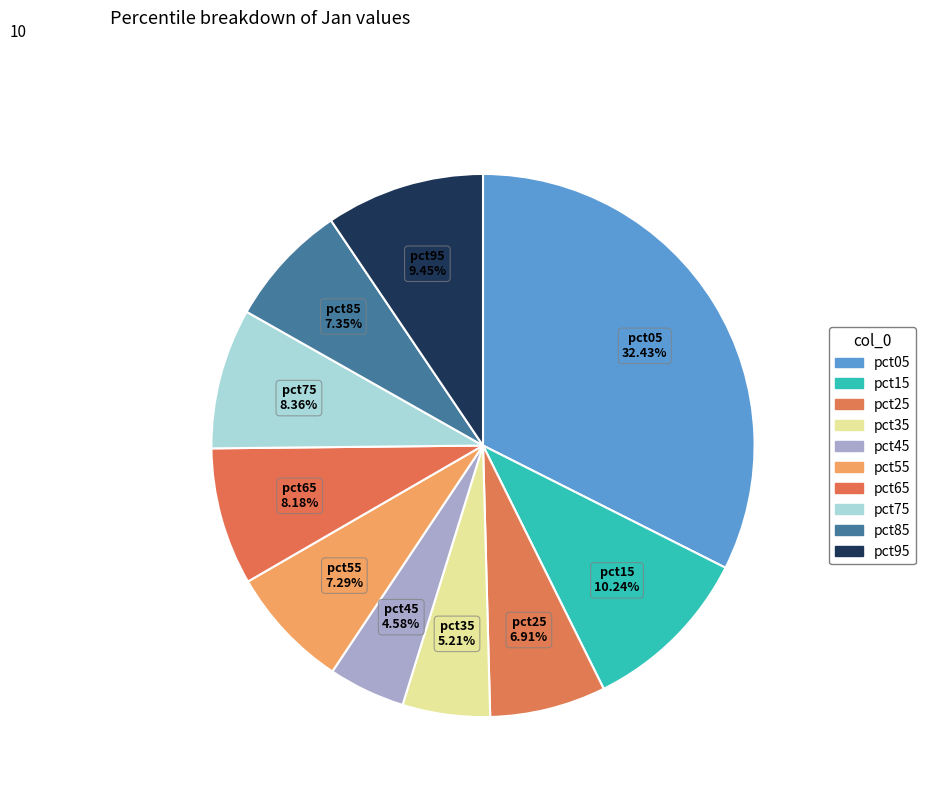

To the nearest percent, what is the combined percentage of pct35 and pct25?

12%